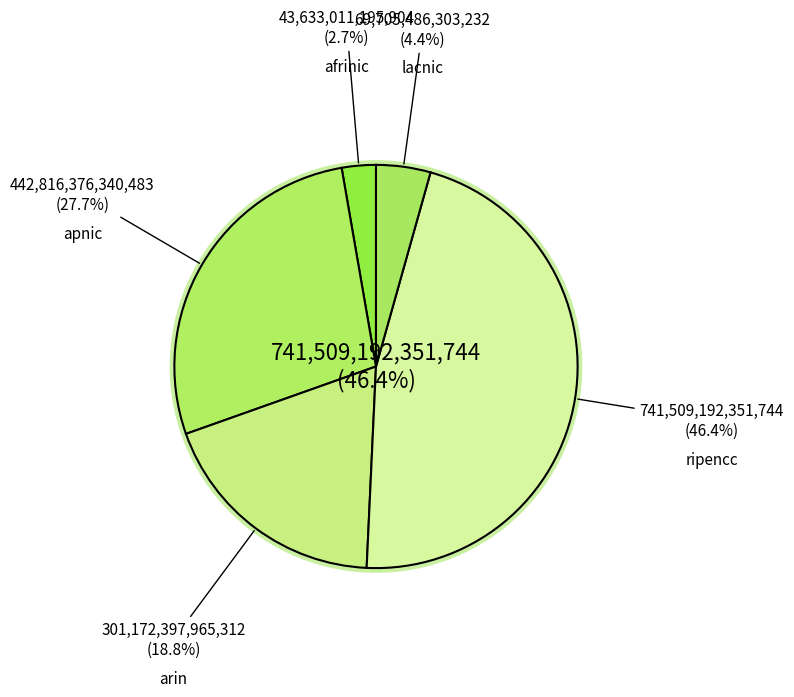

To the nearest percent, what is the combined percentage of afrinic and ripencc?

49%